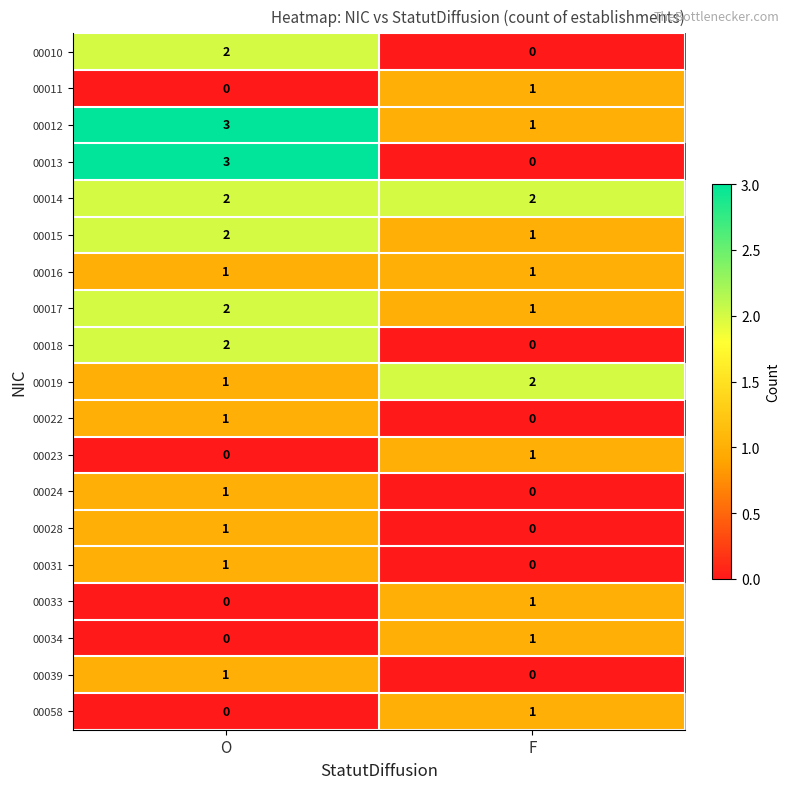

Which series has the widest spread of values?

00013